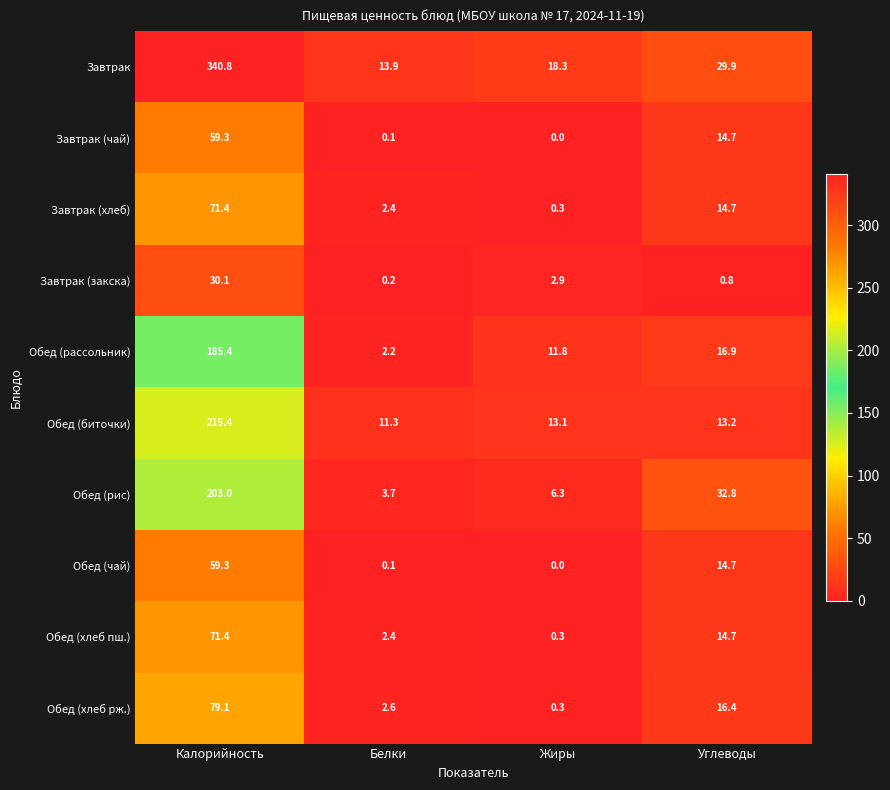

Which series has the widest spread of values?

Завтрак